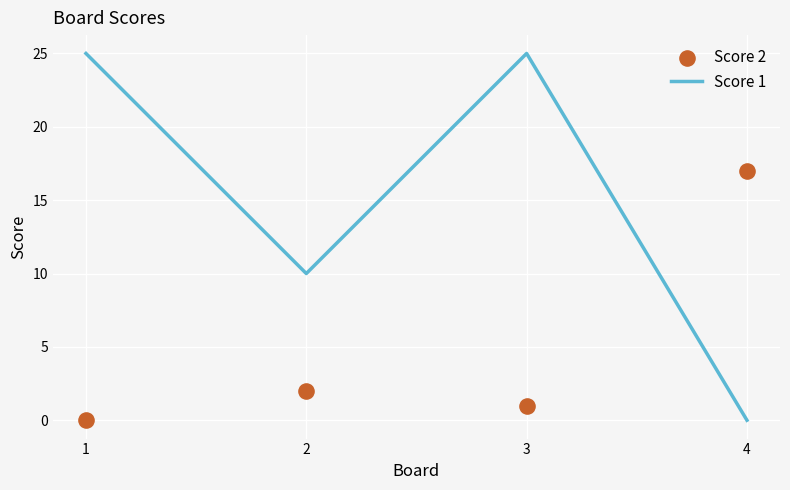

At which category is the sum across all series the highest?

3